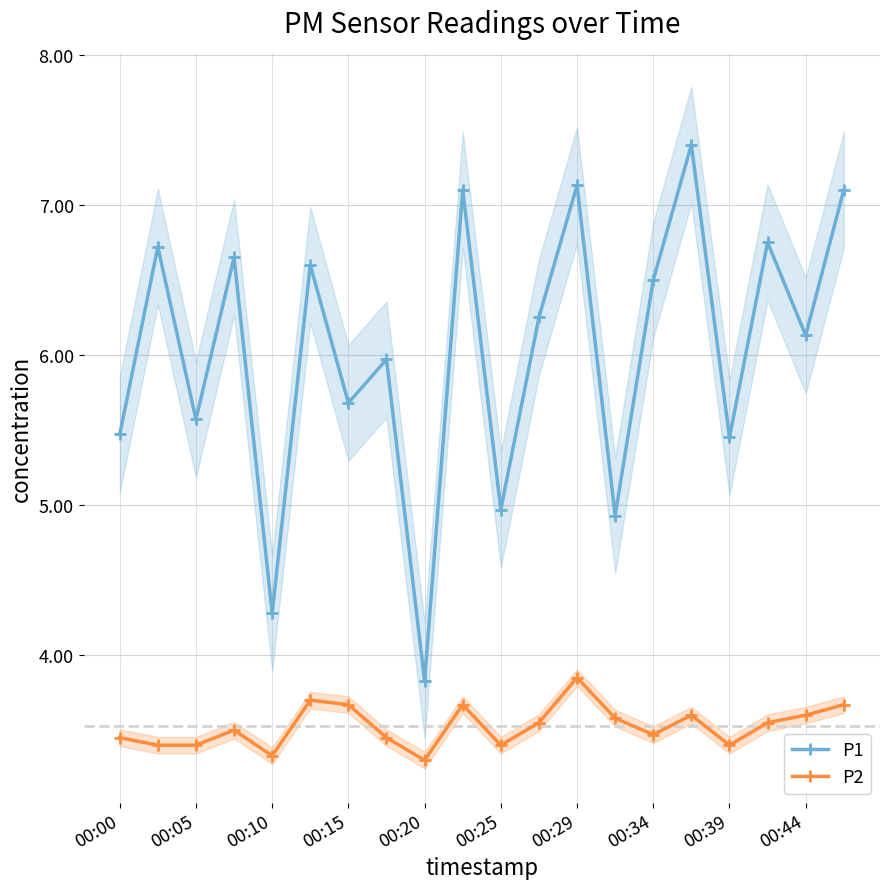

List the series in order of their peak value, highest first.

P1, P2